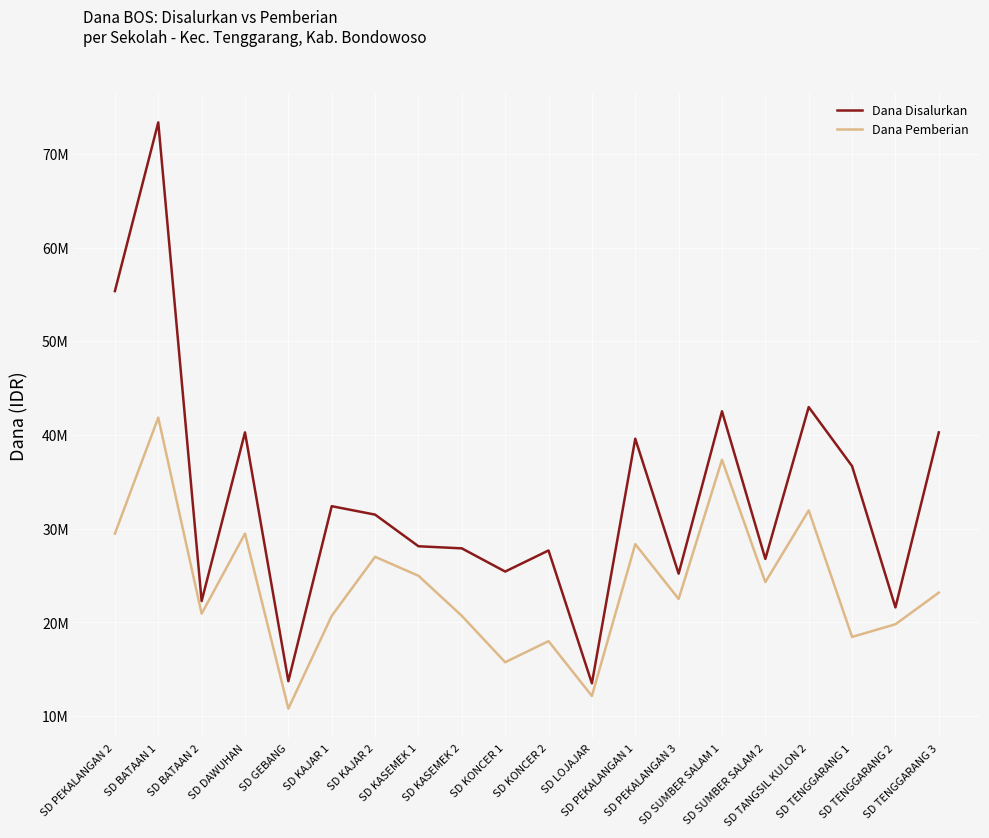

Which category has the highest value across all series?

SD BATAAN 1